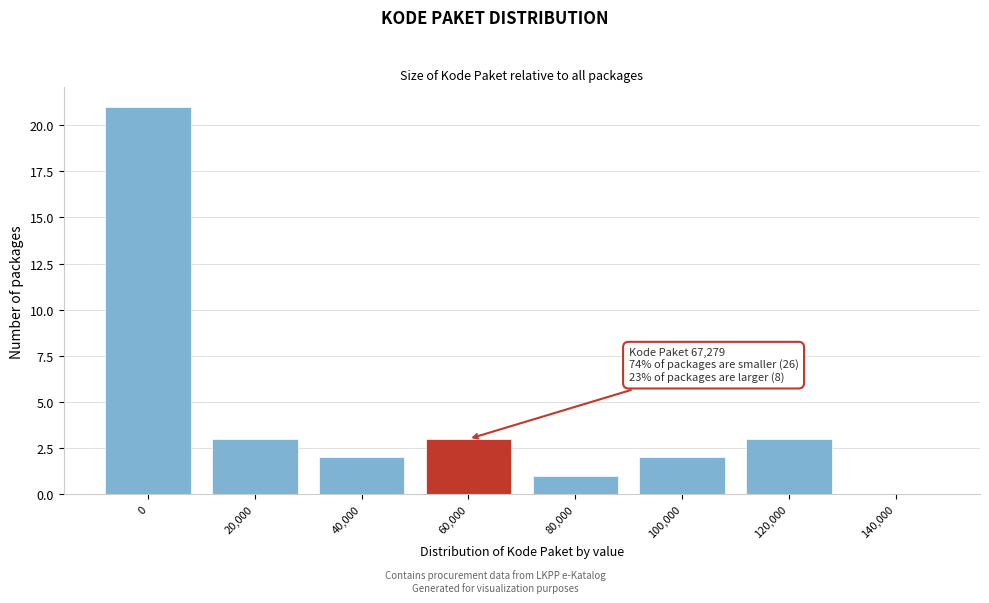

Reading left to right, what are all the values shown in this chart?

0=21	20,000=3	40,000=2	60,000=3	80,000=1	100,000=2	120,000=3	140,000=0